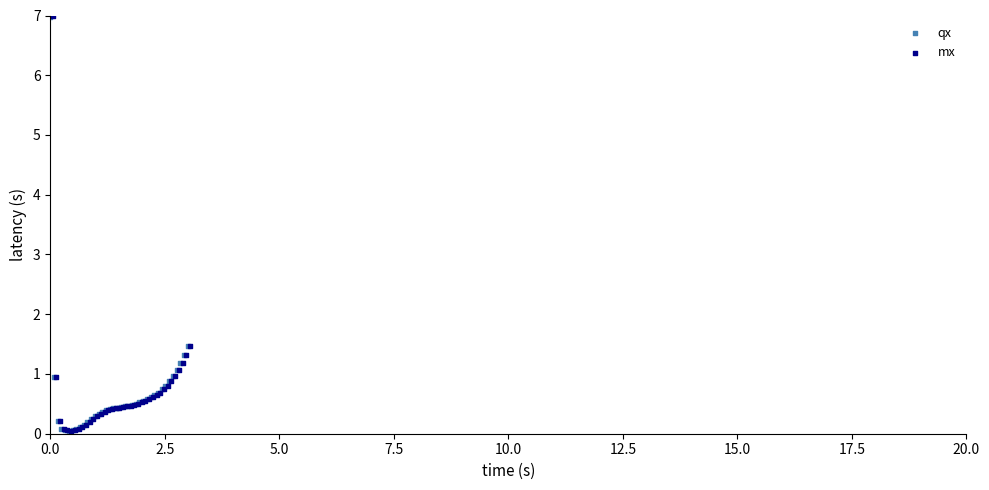

Which series has the largest Y range (max minus min)?

mx